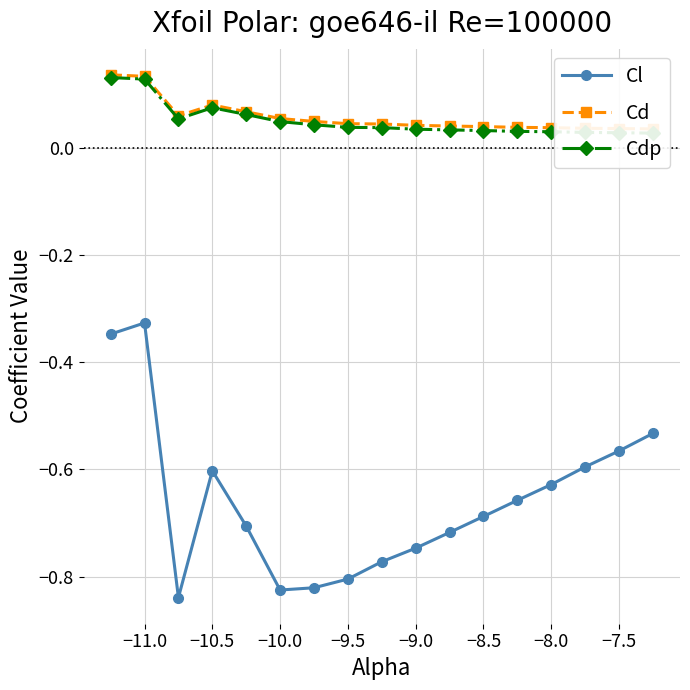

Rank the series by their maximum value, from lowest to highest.

Cl, Cdp, Cd